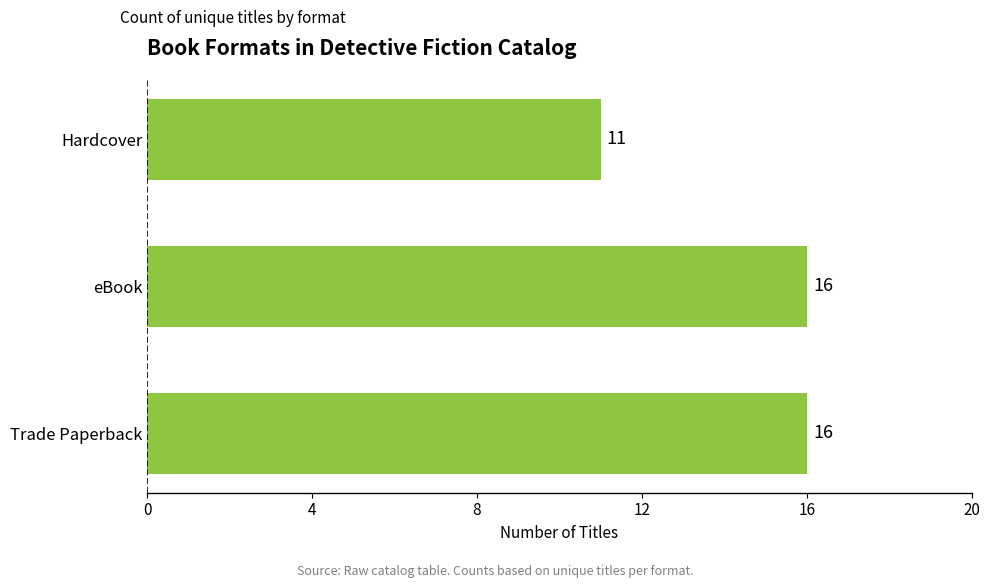

What is the maximum value shown in the chart?

16